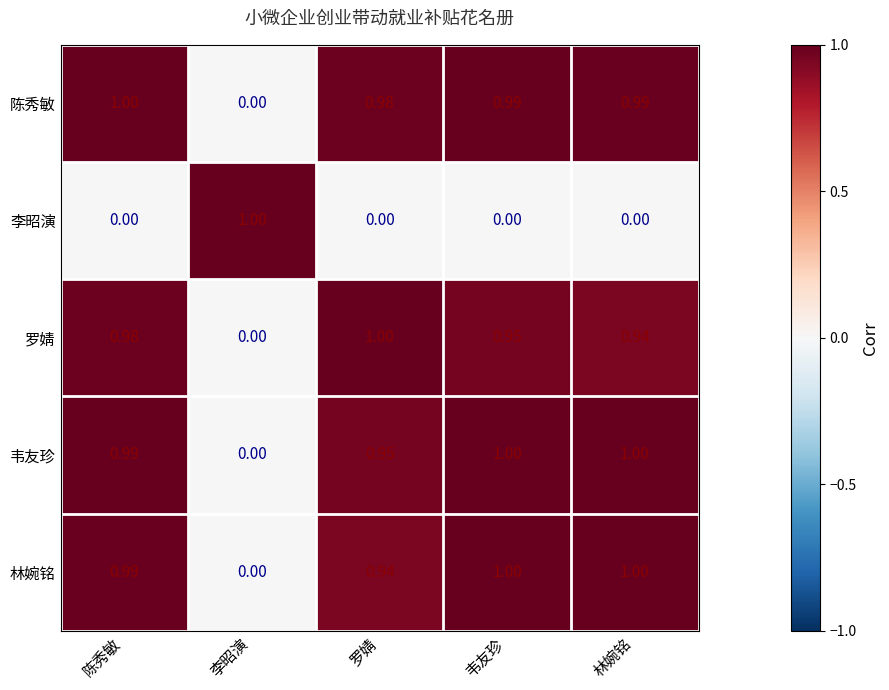

Which series changed the most between 陈秀敏 and 罗婧?

林婉铭